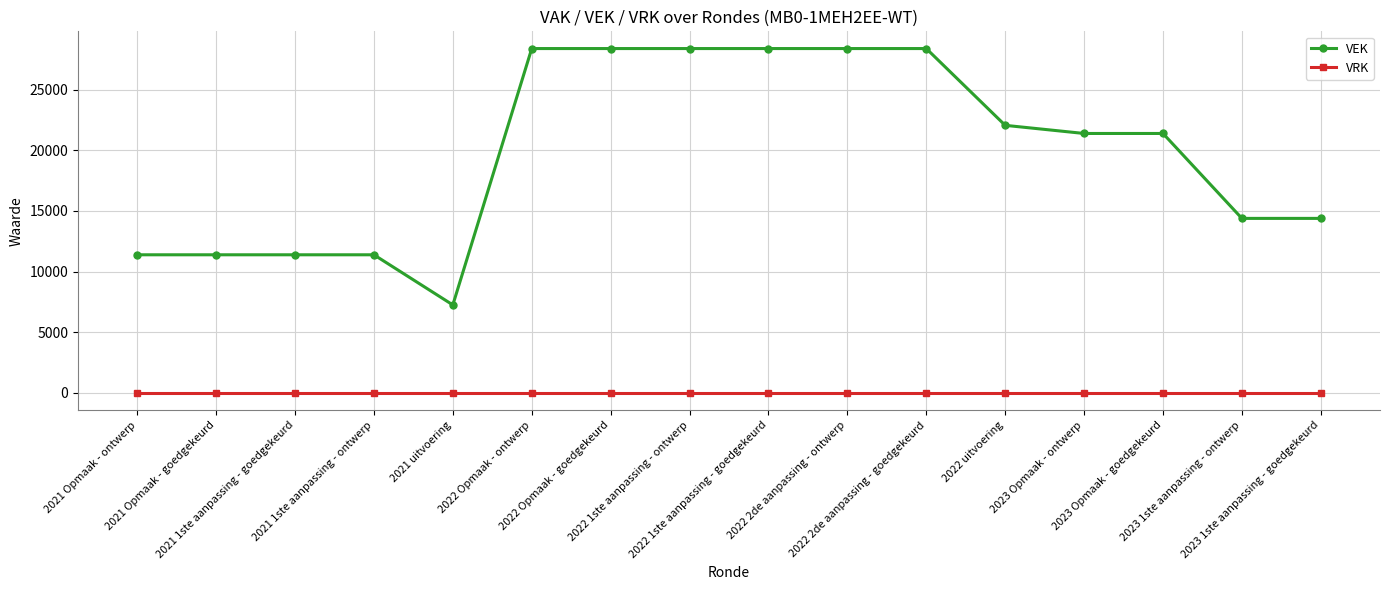

Which series has the largest total across all categories?

VEK